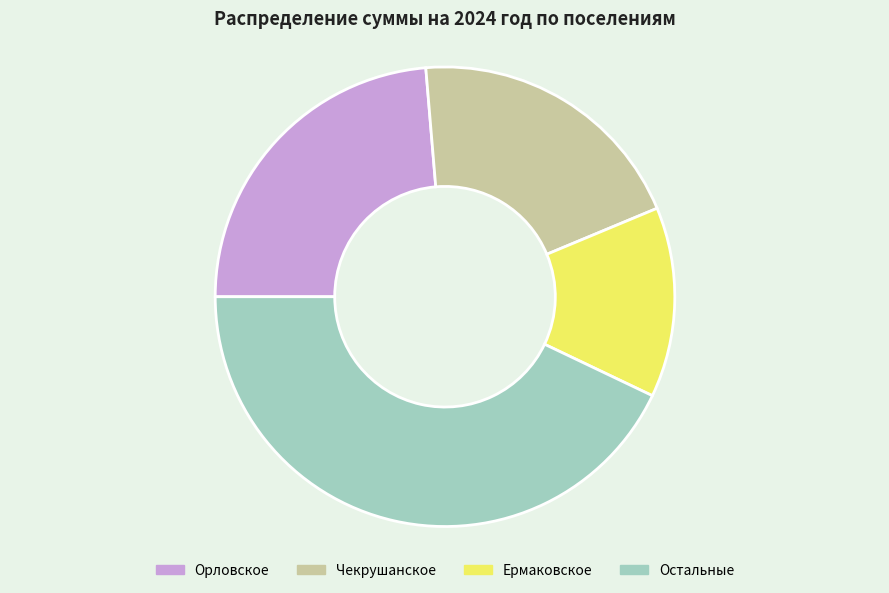

Is there any slice that represents more than half of the pie?

No